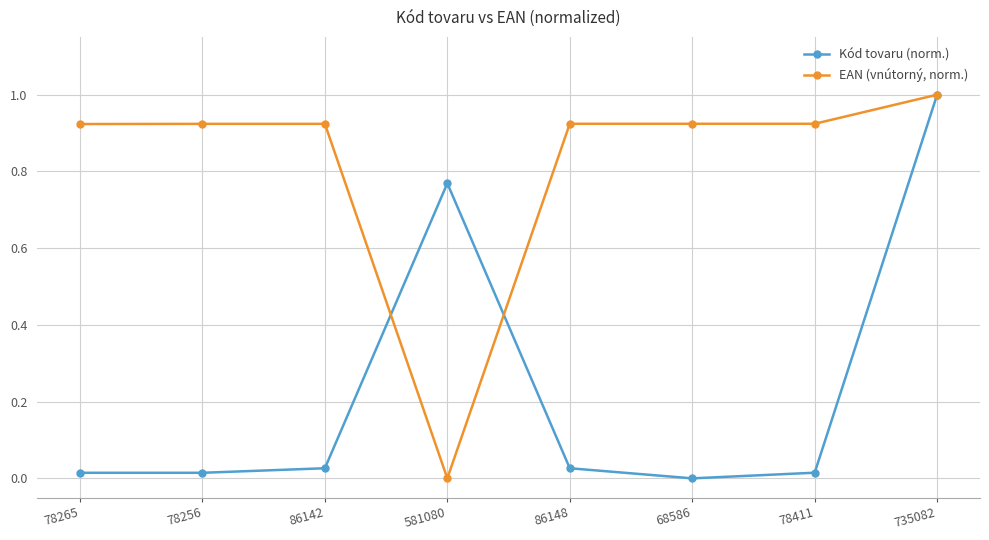

What is the maximum value for Kód tovaru (norm.)?

1.0